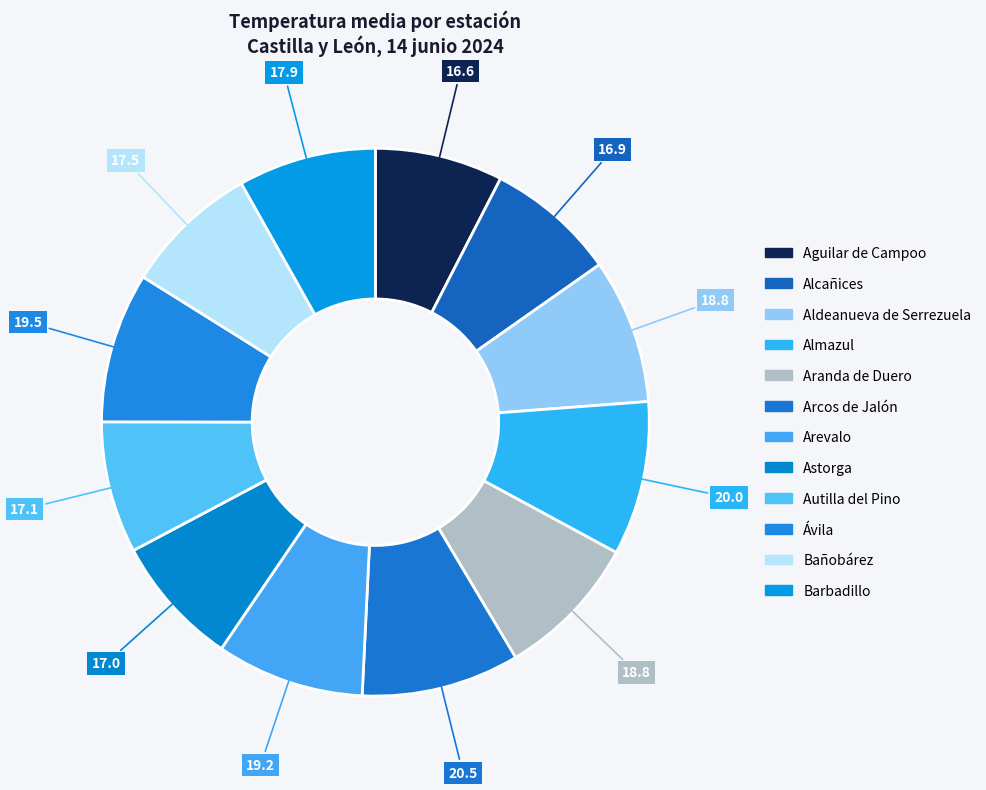

How many slices are in this pie chart?

12